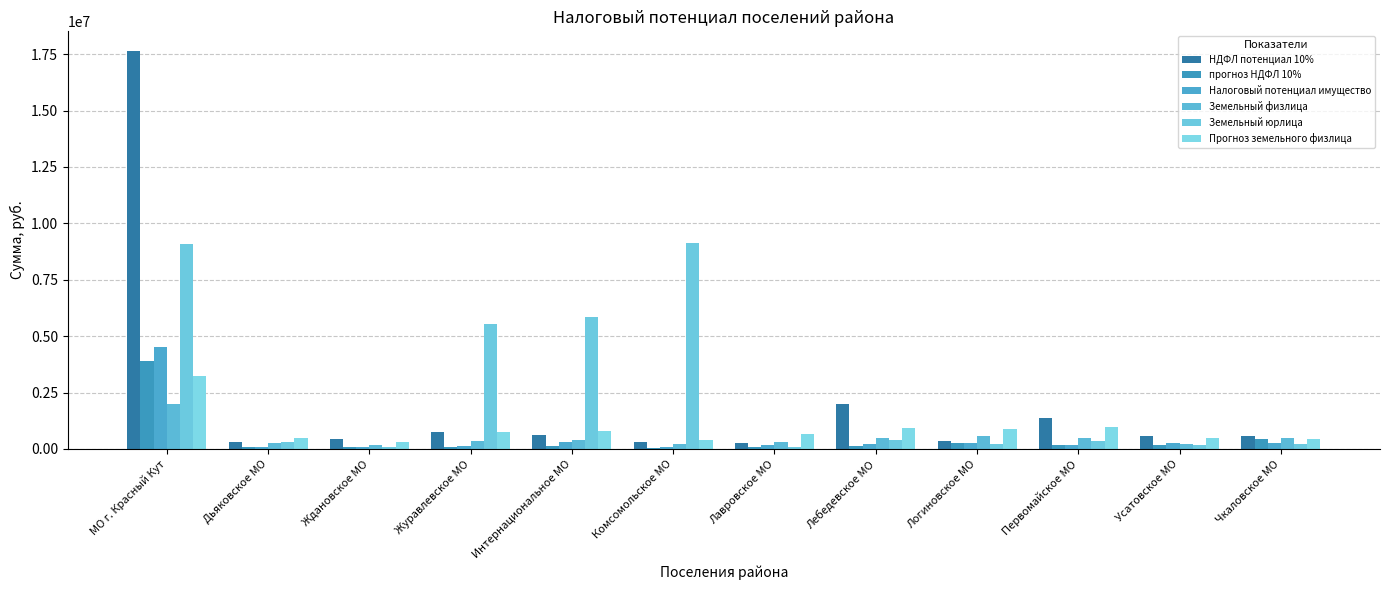

What is the total value across all series at Дьяковское МО?

1504765